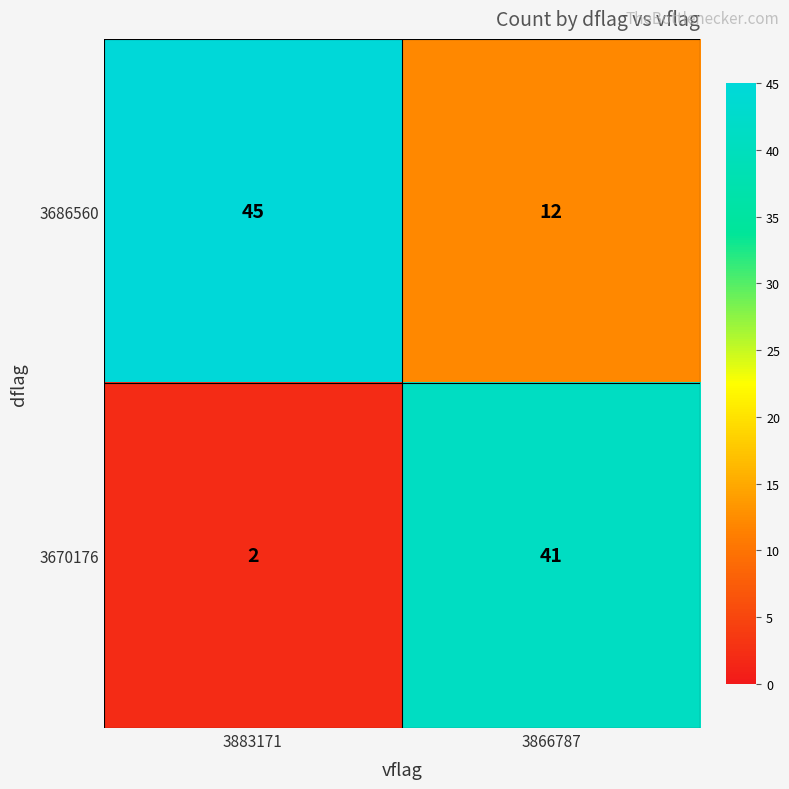

Between 3883171 and 3866787, which series saw the biggest shift?

3670176